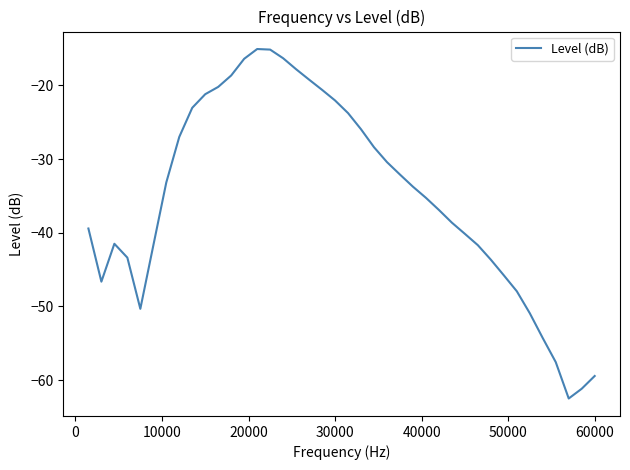

What is the difference between the maximum and minimum values?

47.4